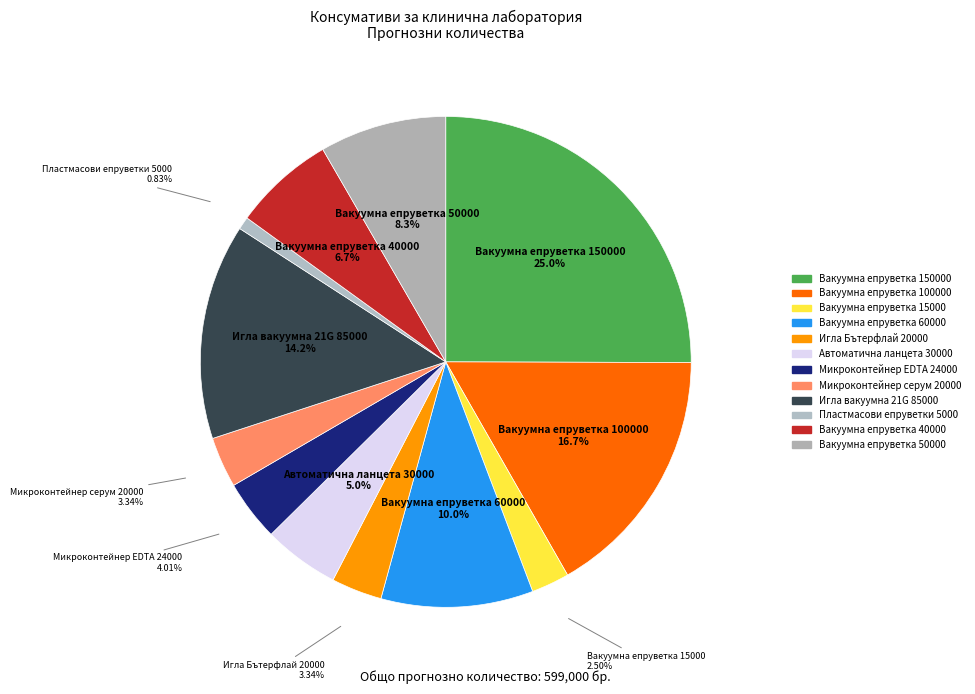

What is the largest slice in the pie chart?

Вакуумна епруветка 150000